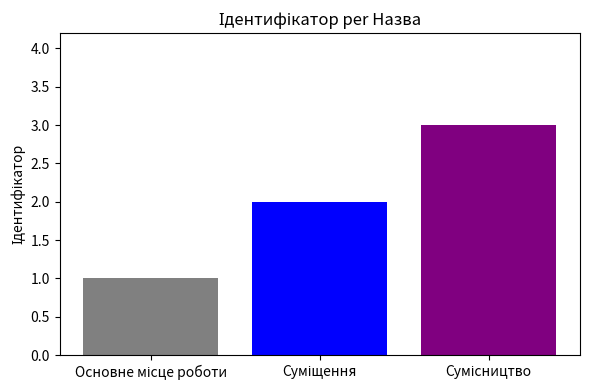

What is the maximum value shown in the chart?

3